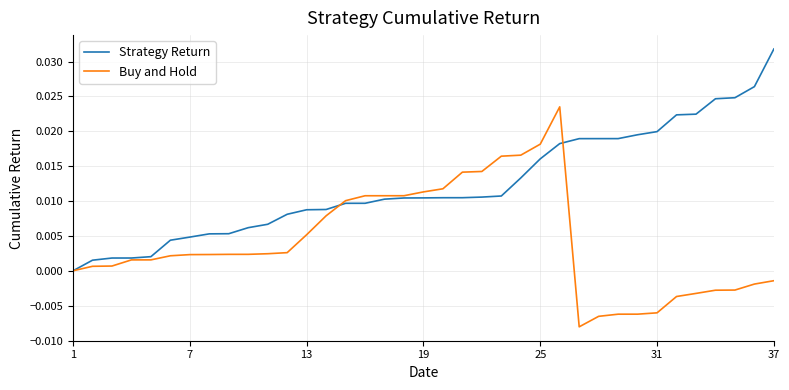

Rank the series by their average value, from lowest to highest.

Buy and Hold, Strategy Return